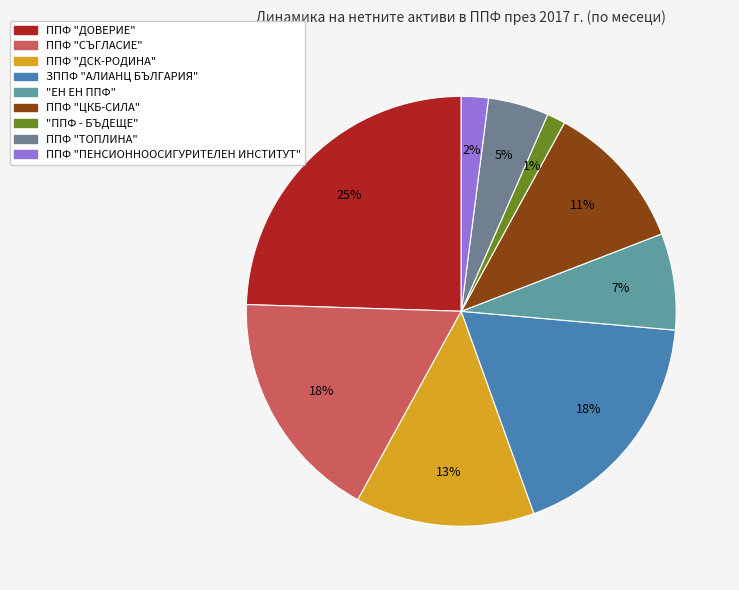

What portion of the pie excludes "ППФ - БЪДЕЩЕ"?

98.6%